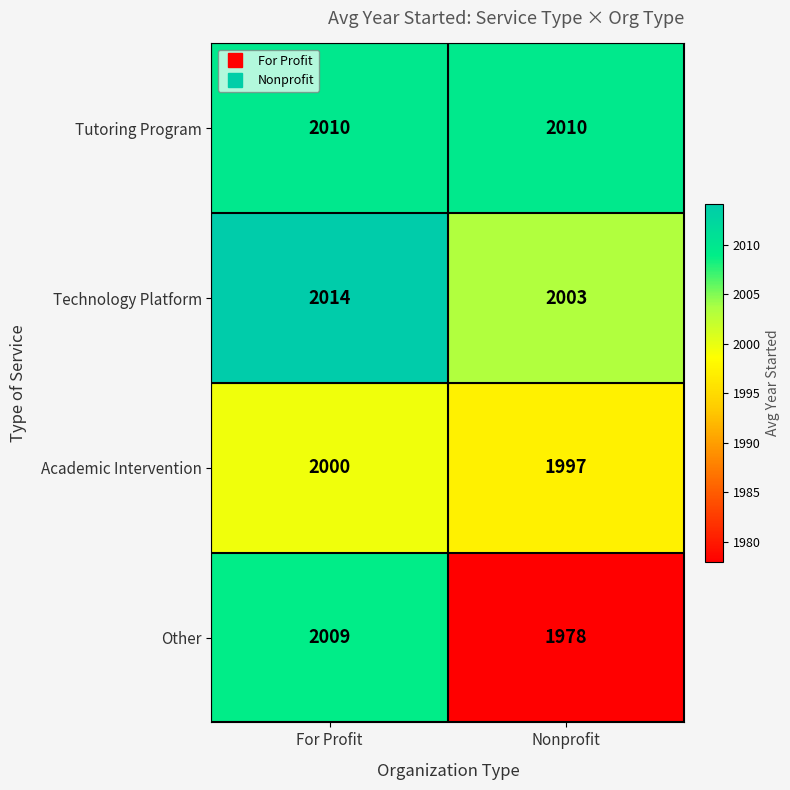

What is the sum of the Tutoring Program values at Nonprofit and For Profit?

4020